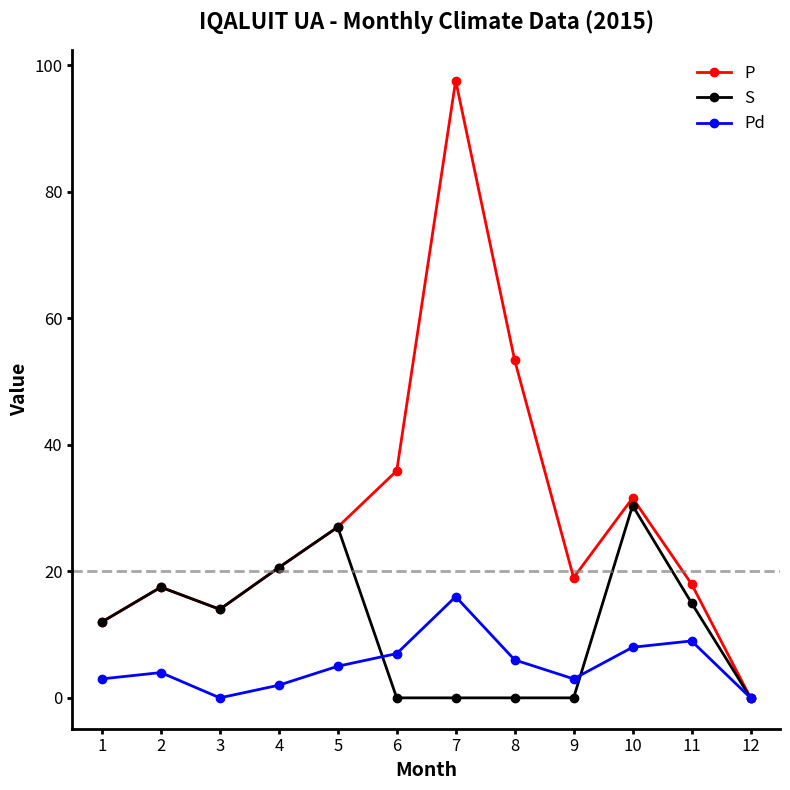

True or false: P has more than 1 points higher than both neighbors.

True